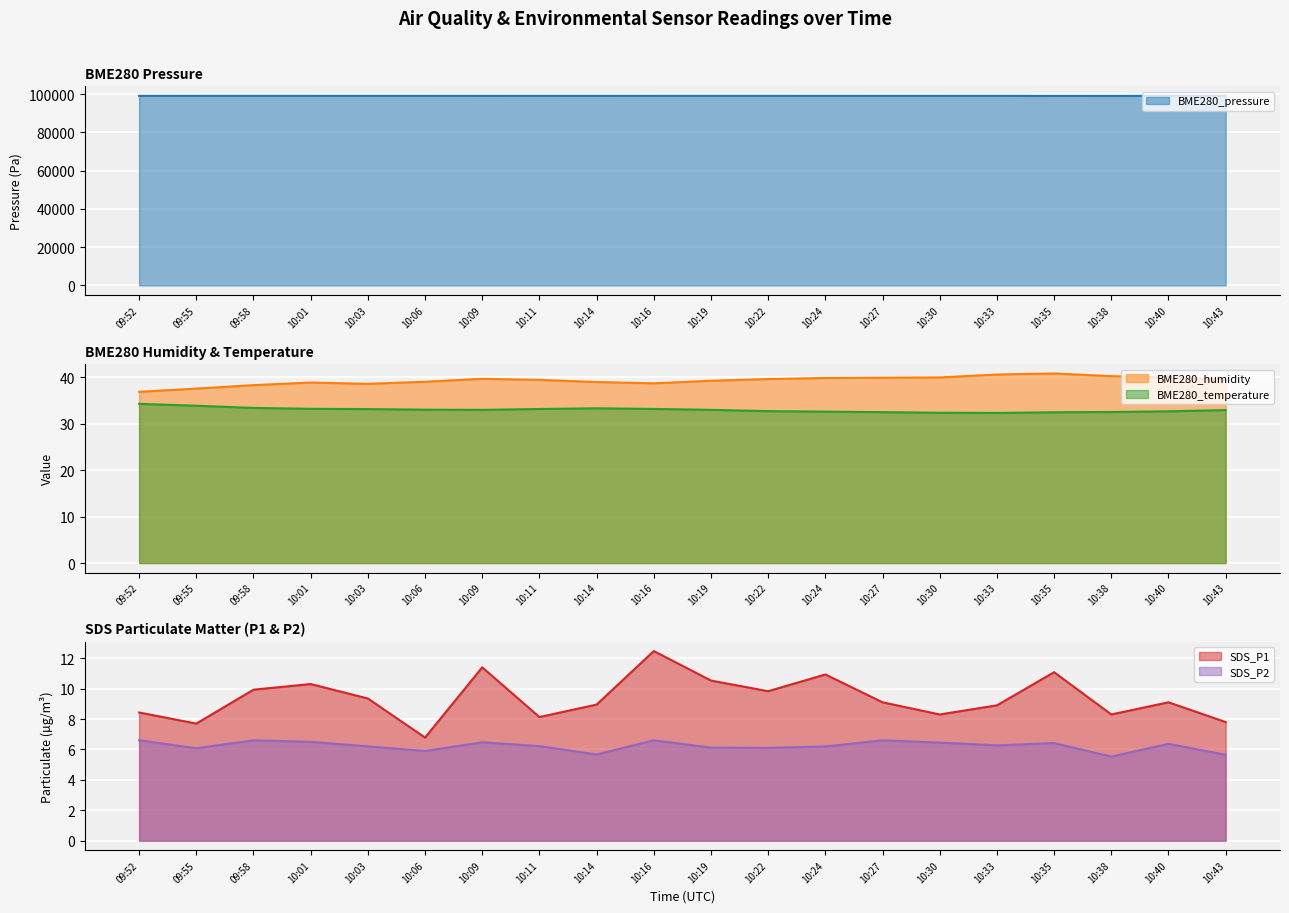

How many data points in SDS_P2 are above 6?

16